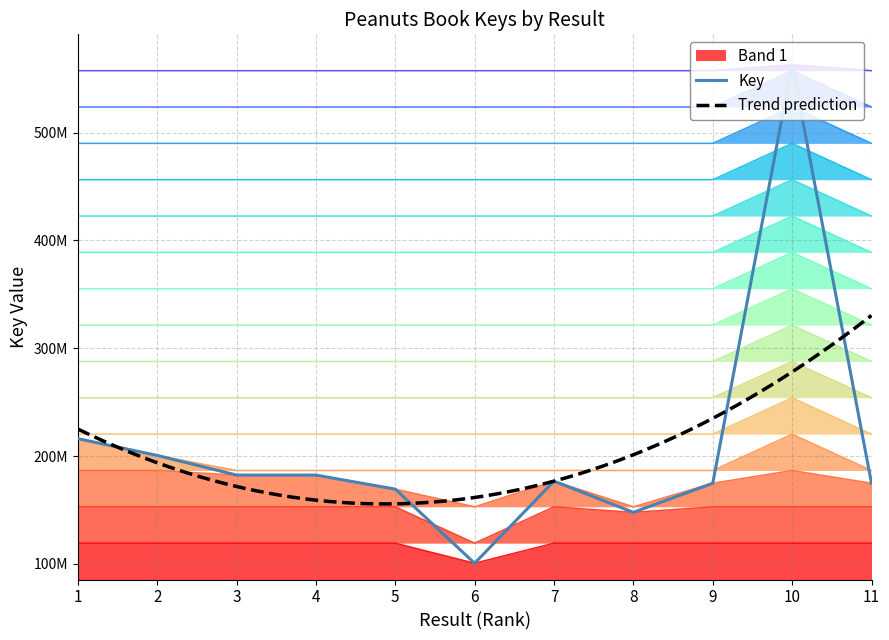

How many interior local valleys (lower than both neighbors) does the data have?

2